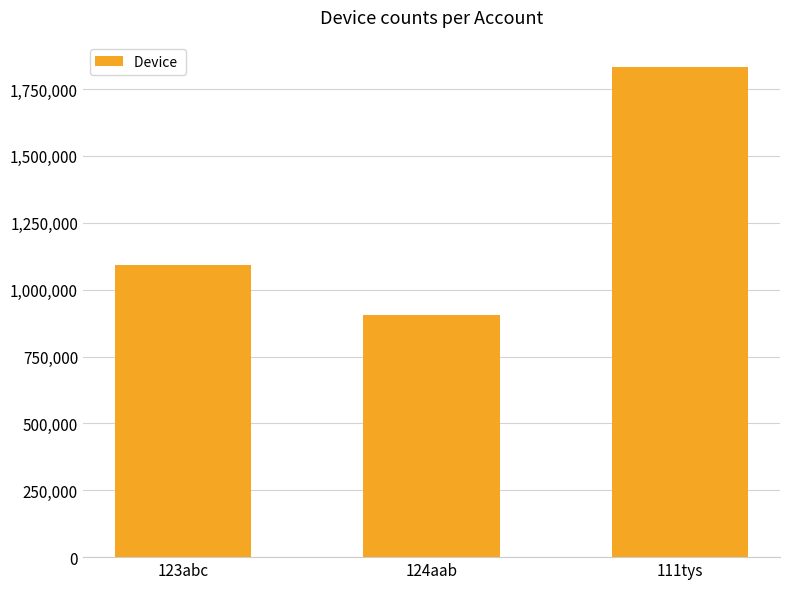

What is the change in value from 123abc to 124aab?

-186944